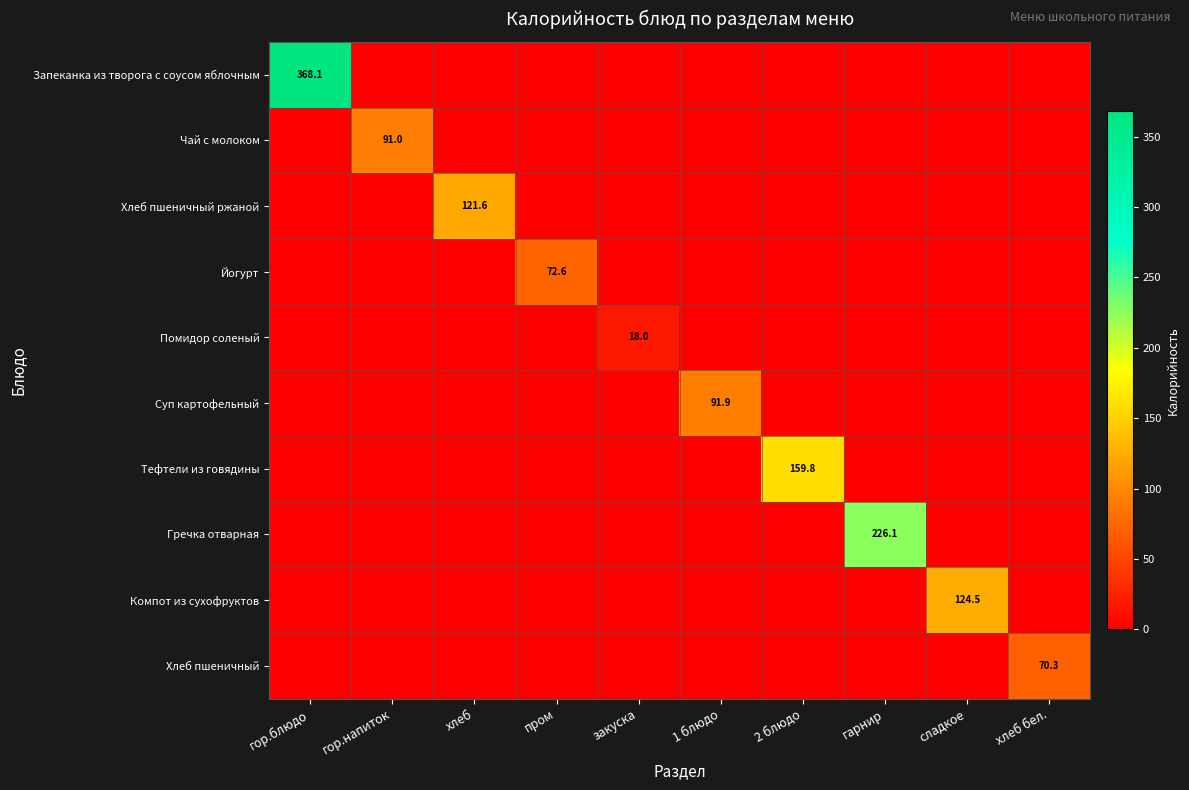

True or false: Помидор соленый has a value of 18.0 at закуска.

True